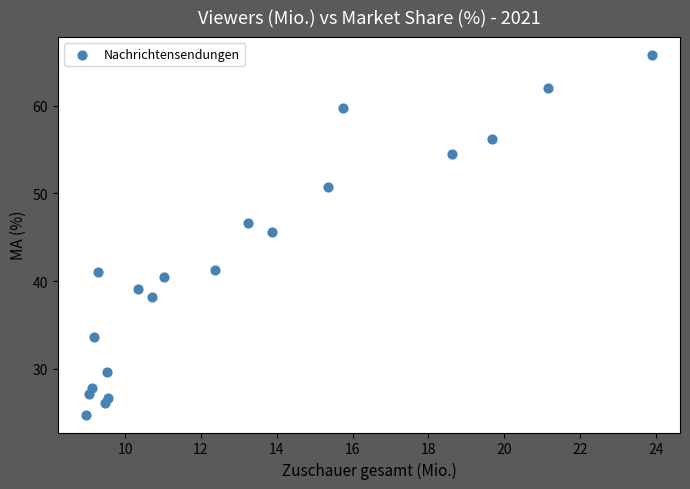

What Y value in the scatter plot is closest to 45?

45.6